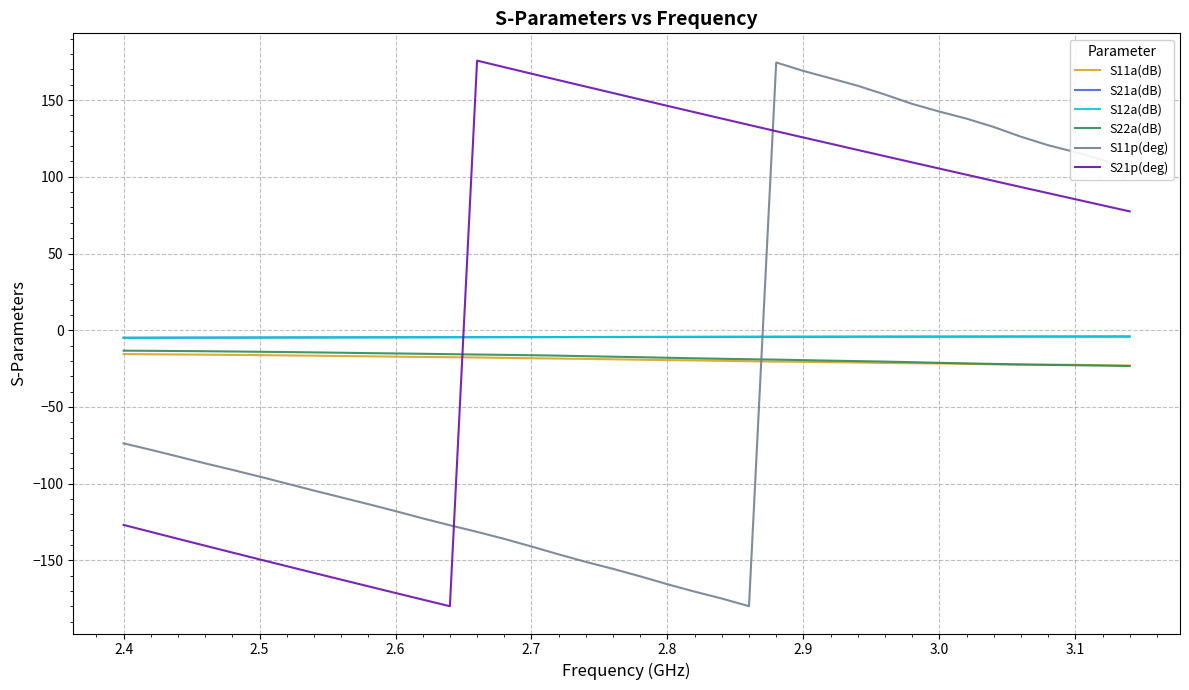

What is the maximum value shown in the chart?

175.8